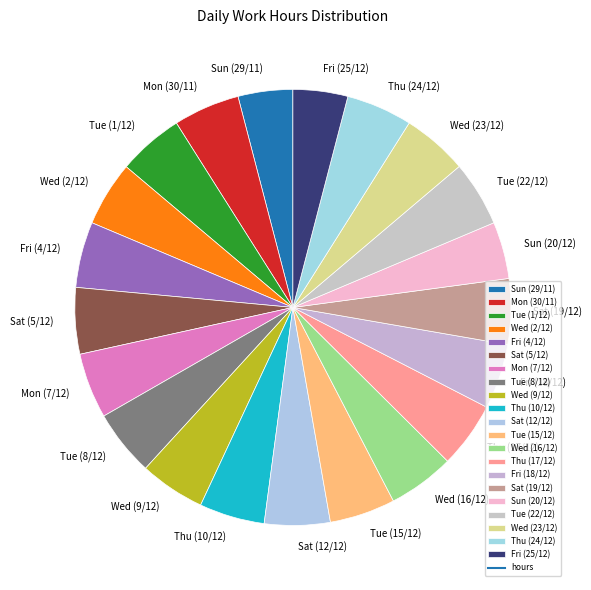

The Thu (24/12) slice represents 5% of the pie. True or false?

True